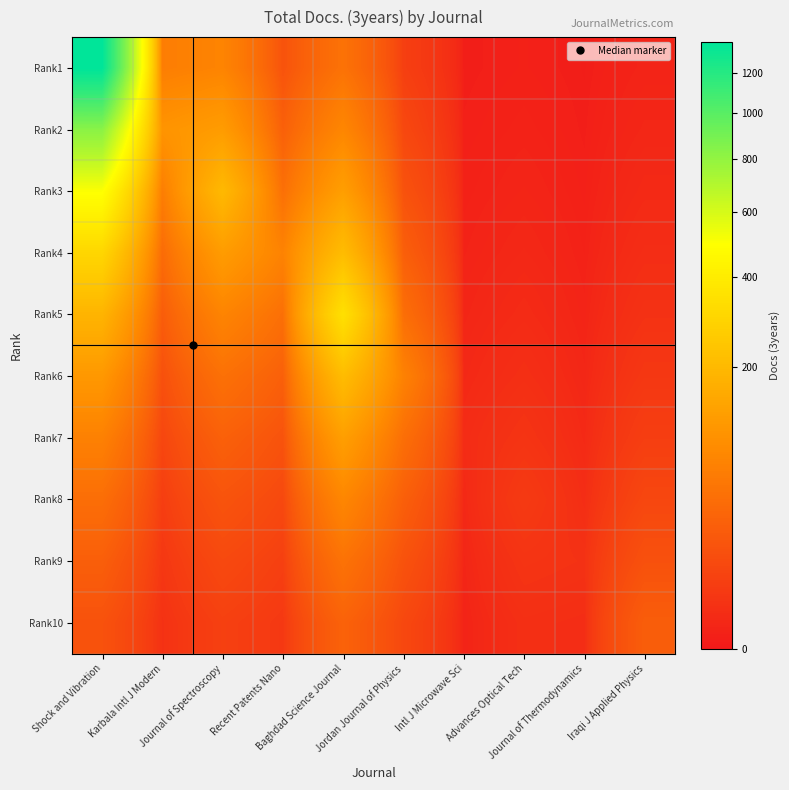

What is the total value across all series at Recent Patents Nano?

260.0